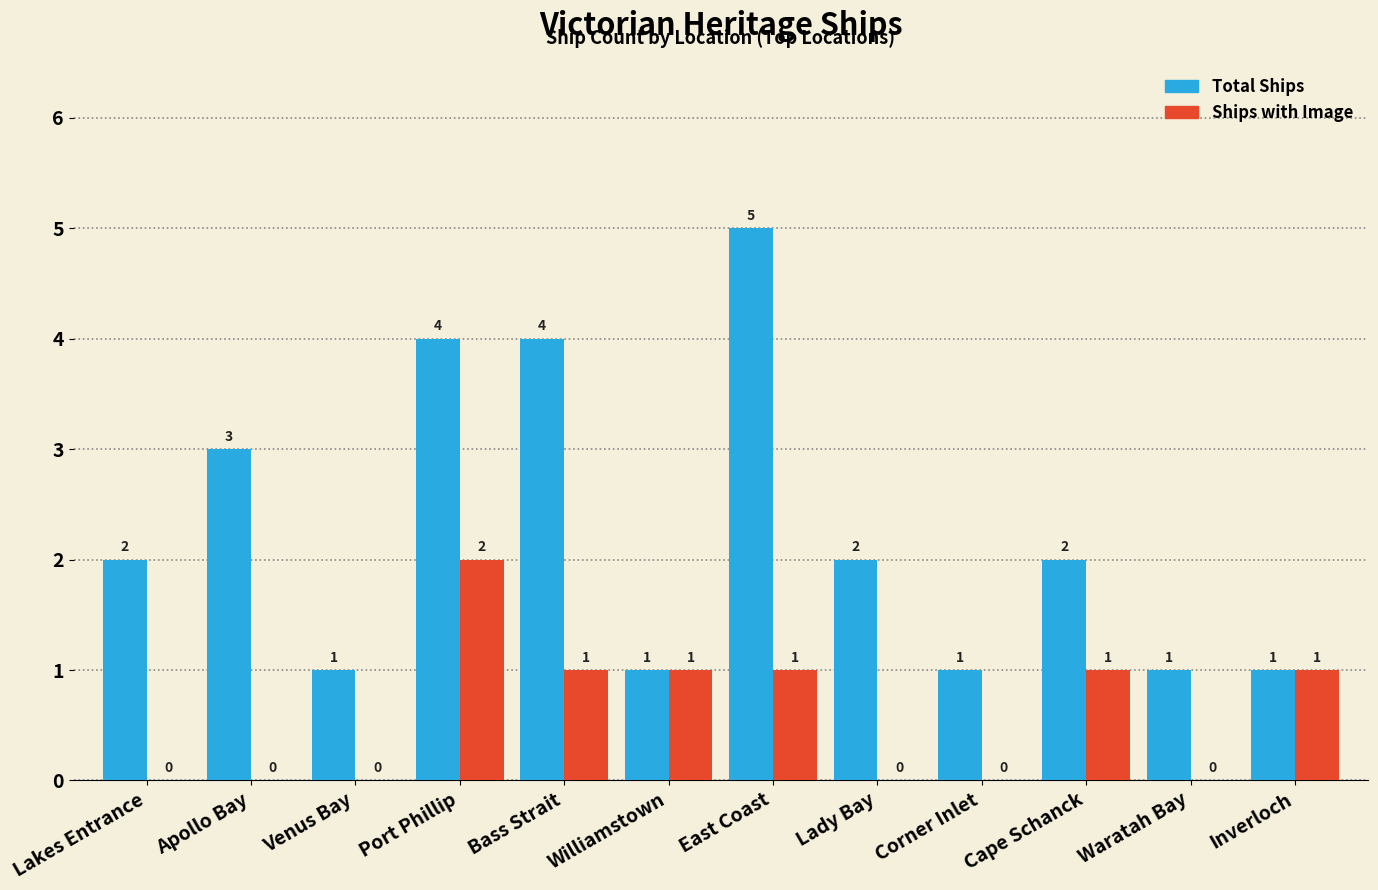

Which category has the highest value in the Total Ships series?

East Coast